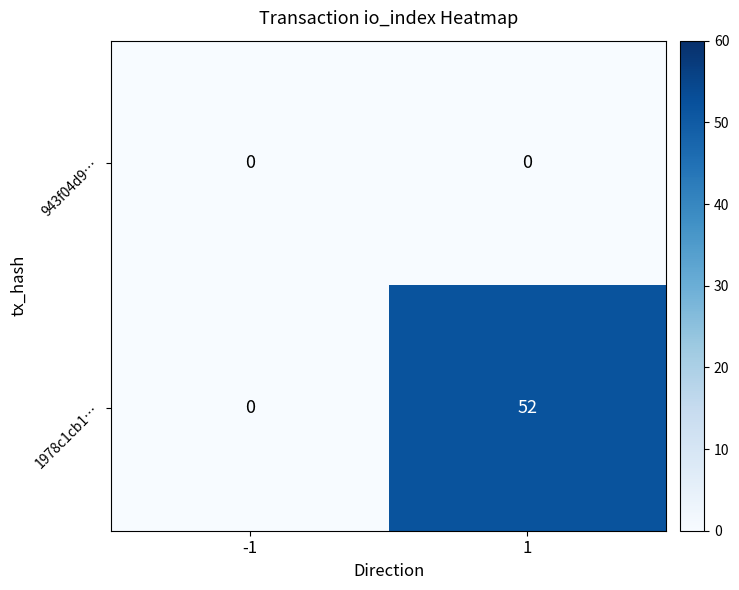

Rank the series by their maximum value, from lowest to highest.

943f04d9…, 1978c1cb1…